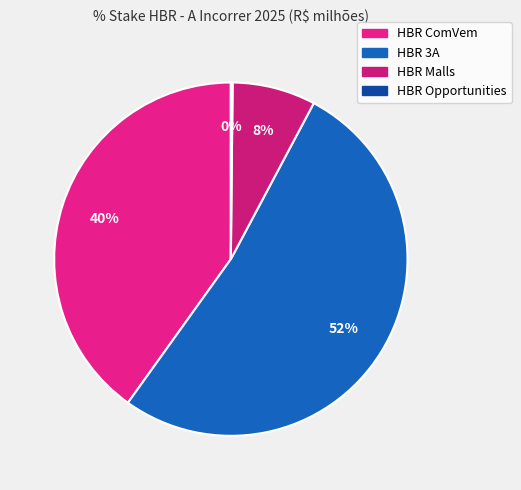

Does any single category account for the majority?

Yes